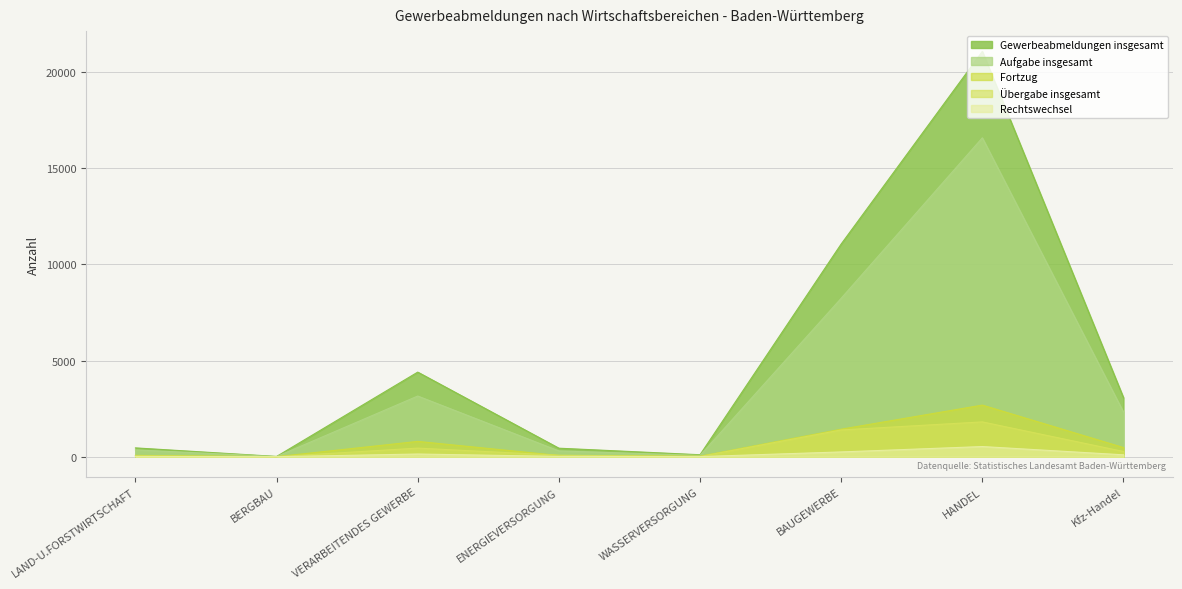

Which series has the largest total across all categories?

Gewerbeabmeldungen insgesamt